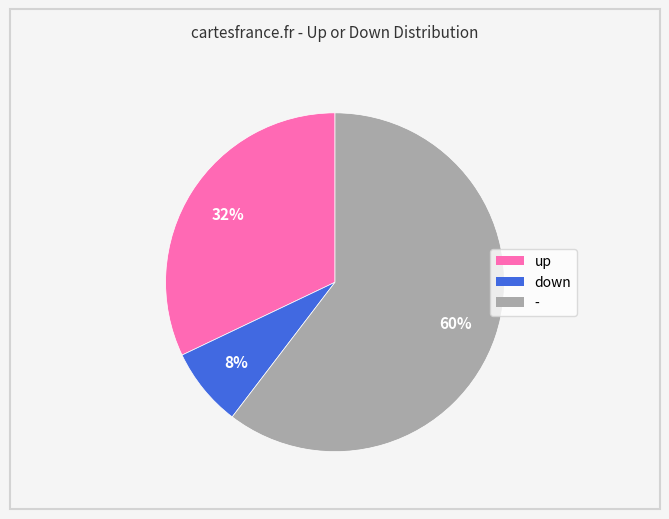

Which has a higher value, down or up?

up